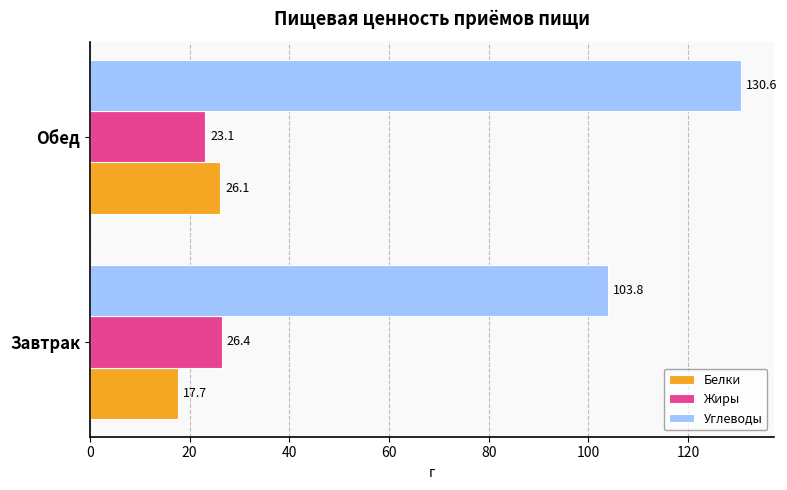

True or false: Белки has a value of 15.0 at Обед.

False